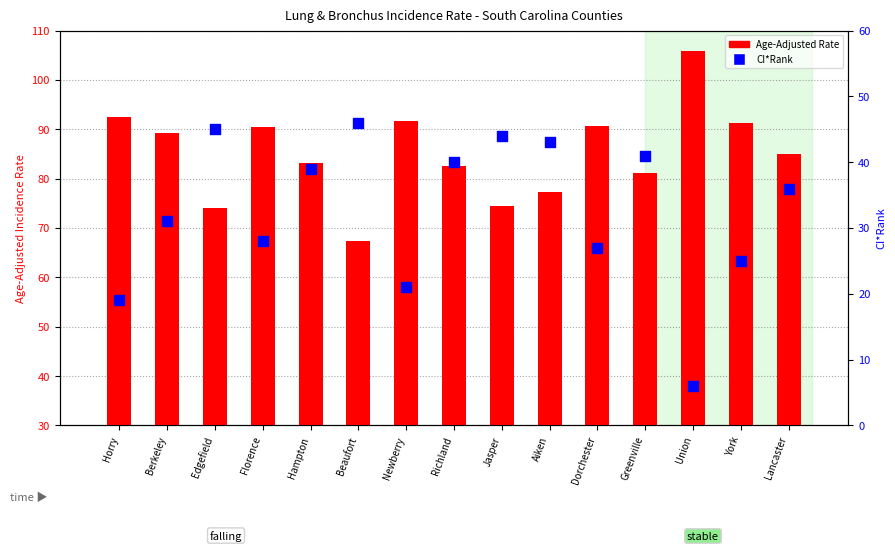

Which series reaches the minimum Y coordinate?

CI*Rank